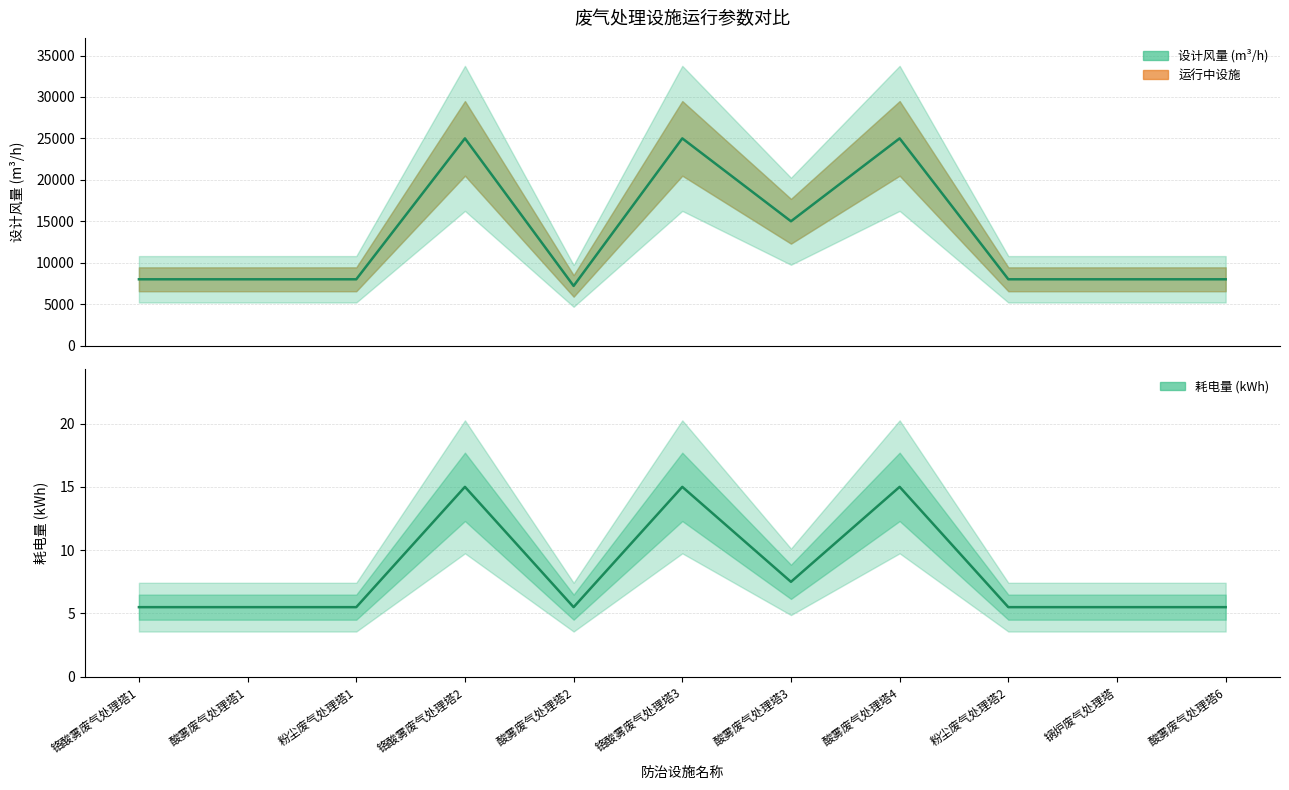

True or false: 设计风量 (m³/h) and 耗电量 (kWh) cross at least once.

False